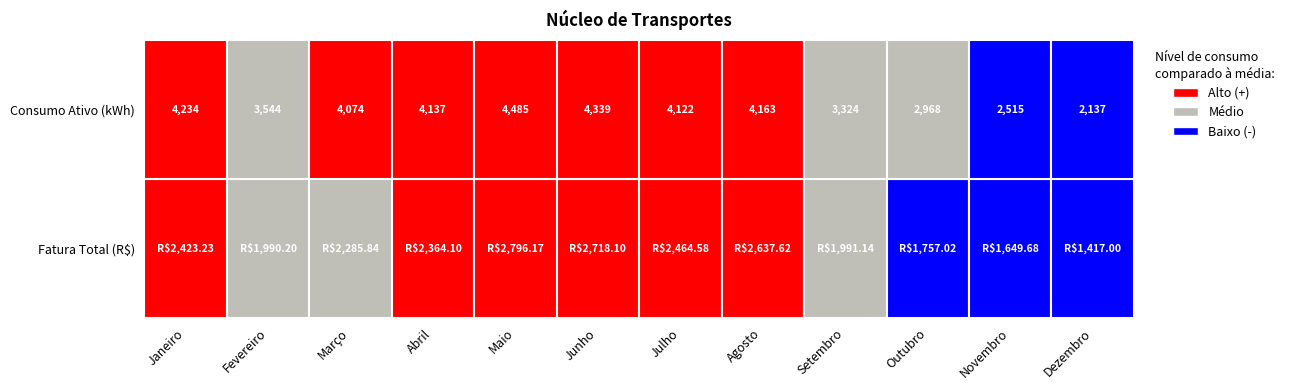

What is the highest value of the Consumo Ativo (kWh) series?

4485.0